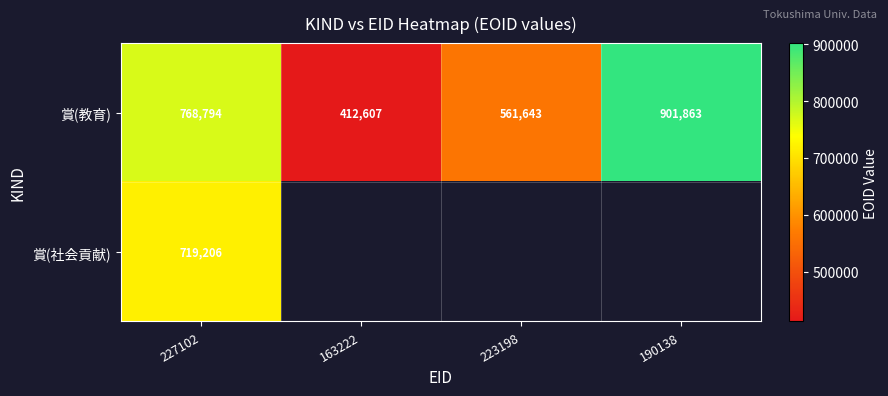

How many 賞(教育) values are between 561643 and 901863?

3